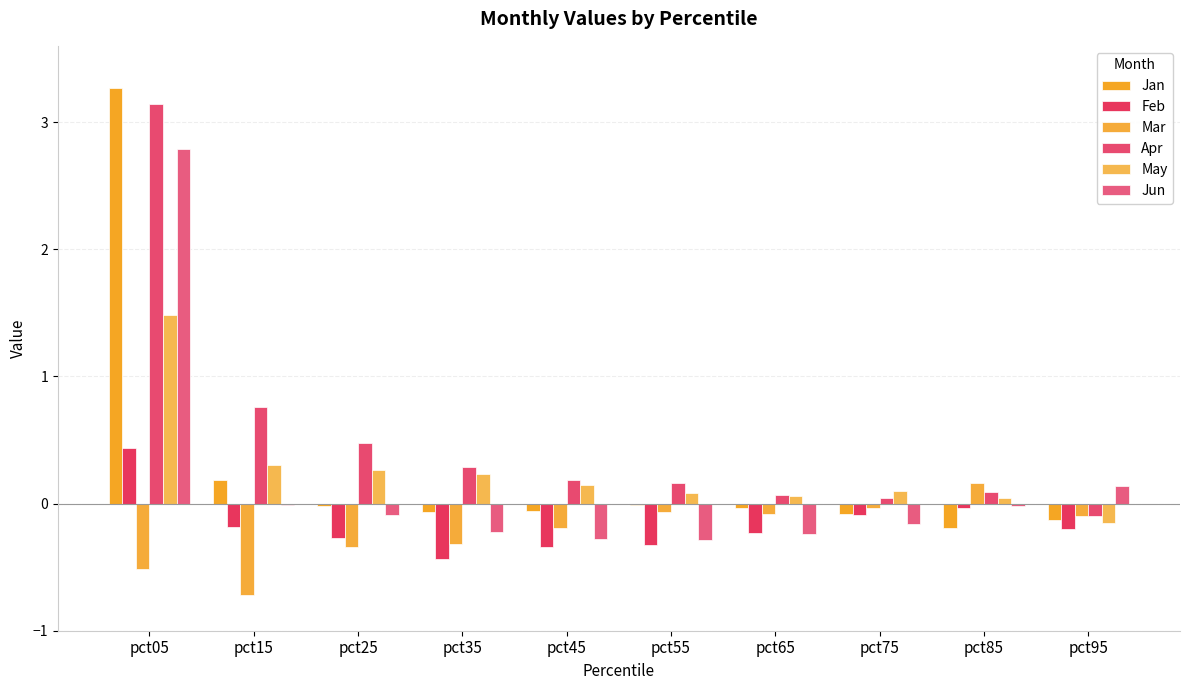

Count the number of data series in this chart.

6